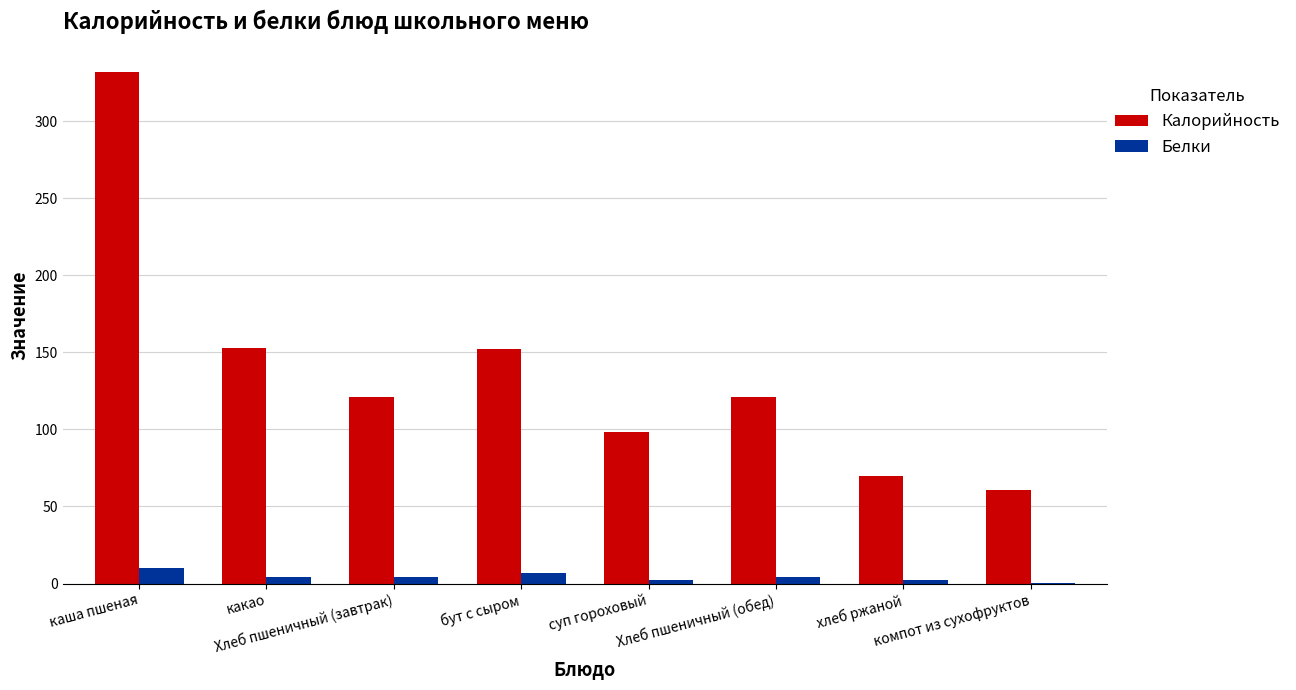

What is the sum of all Калорийность values?

1107.4